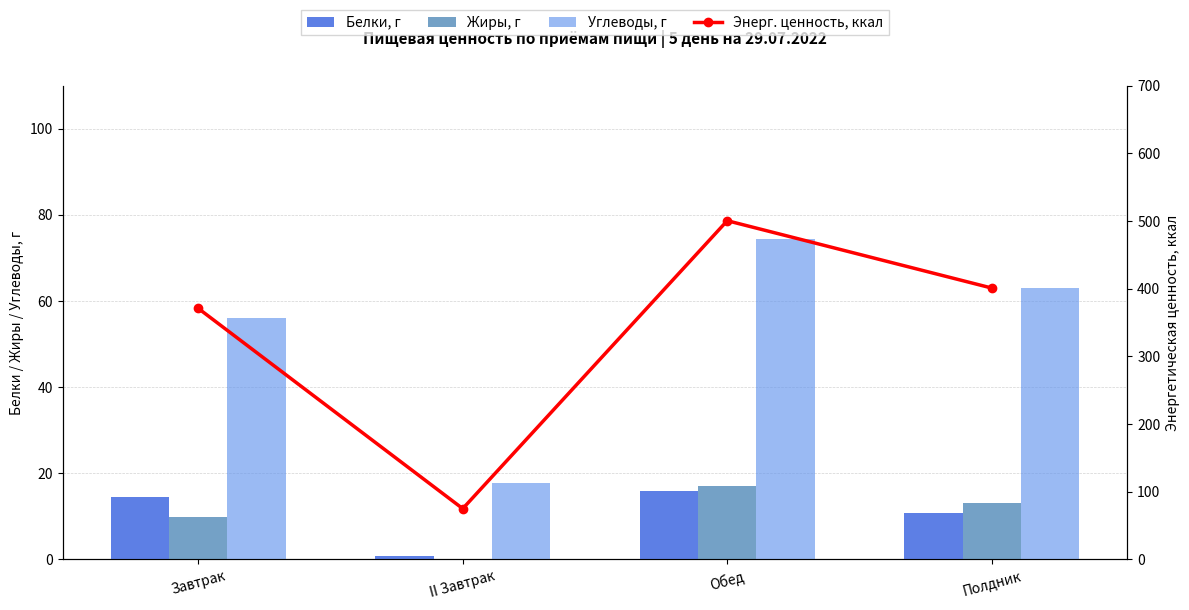

How many data points in Углеводы, г are above 63?

2